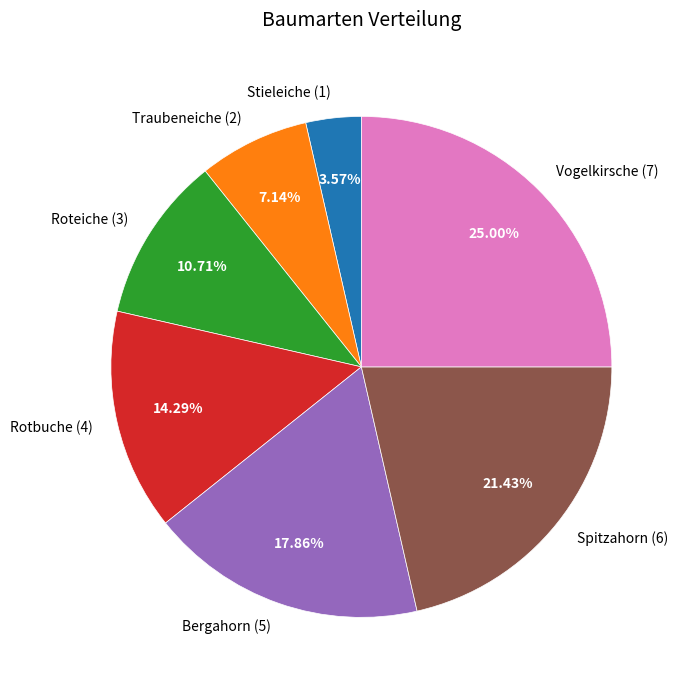

To the nearest percent, what portion does Vogelkirsche represent?

25%